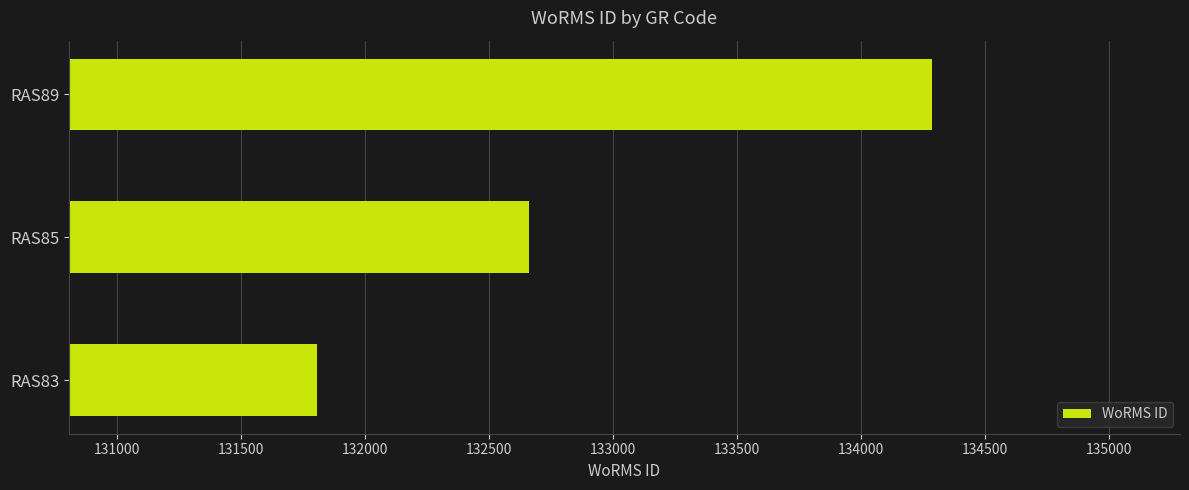

What is the difference between the values at RAS83 and RAS85?

856